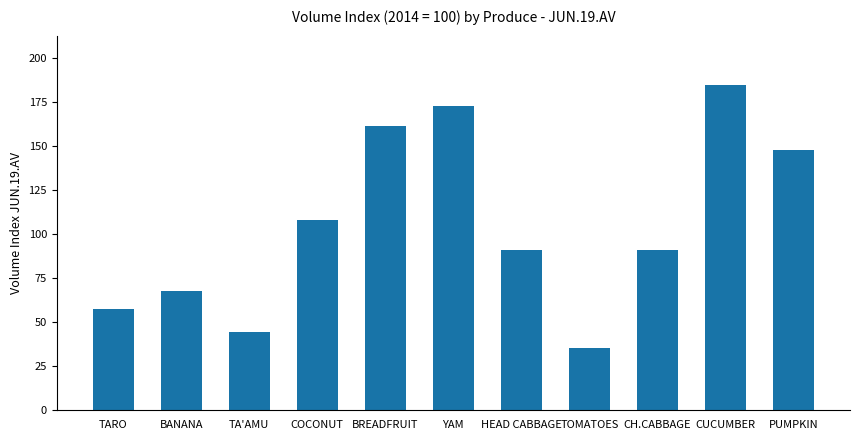

The chart shows a value of 85.9 at TARO. True or false?

False